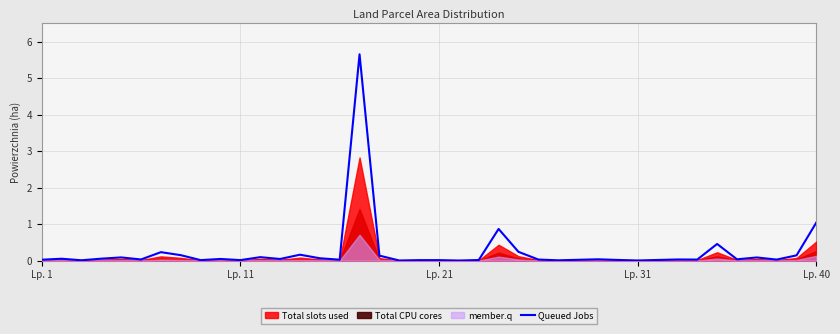

What is the highest value of the Queued Jobs series?

5.7